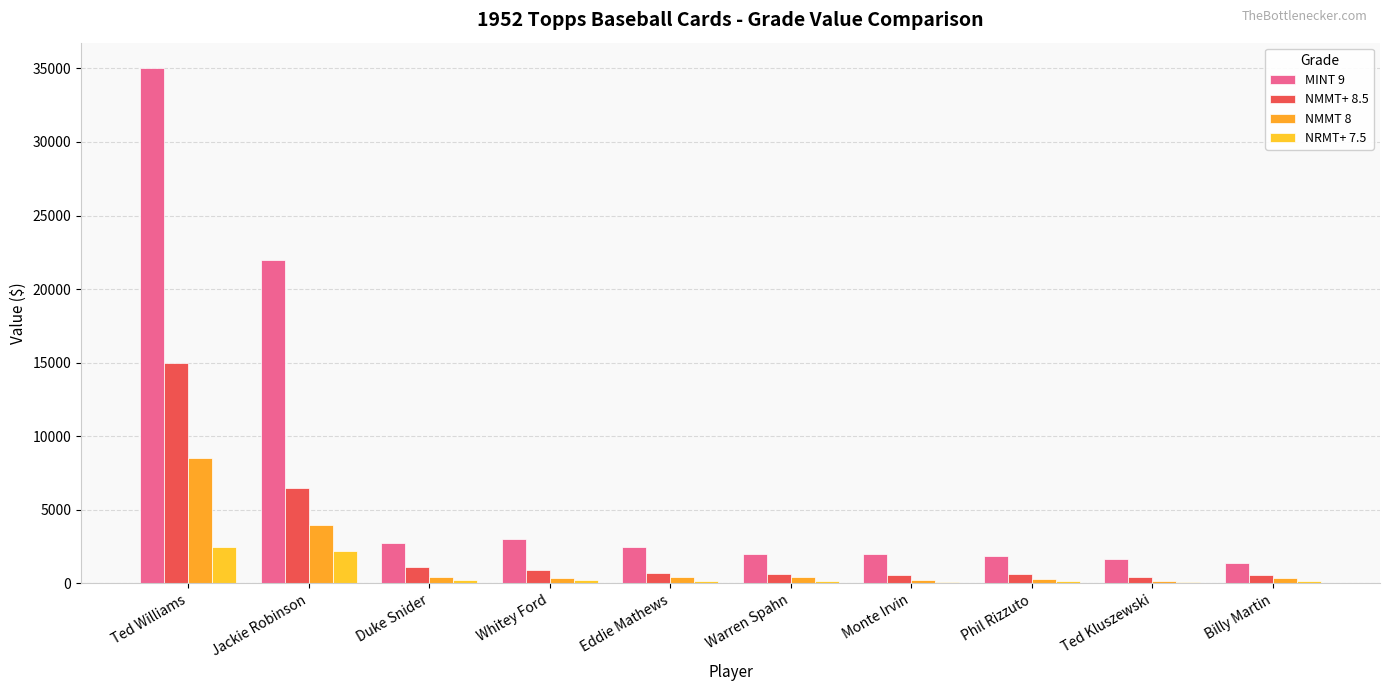

What is the sum of the NRMT+ 7.5 values at Ted Williams and Warren Spahn?

2690